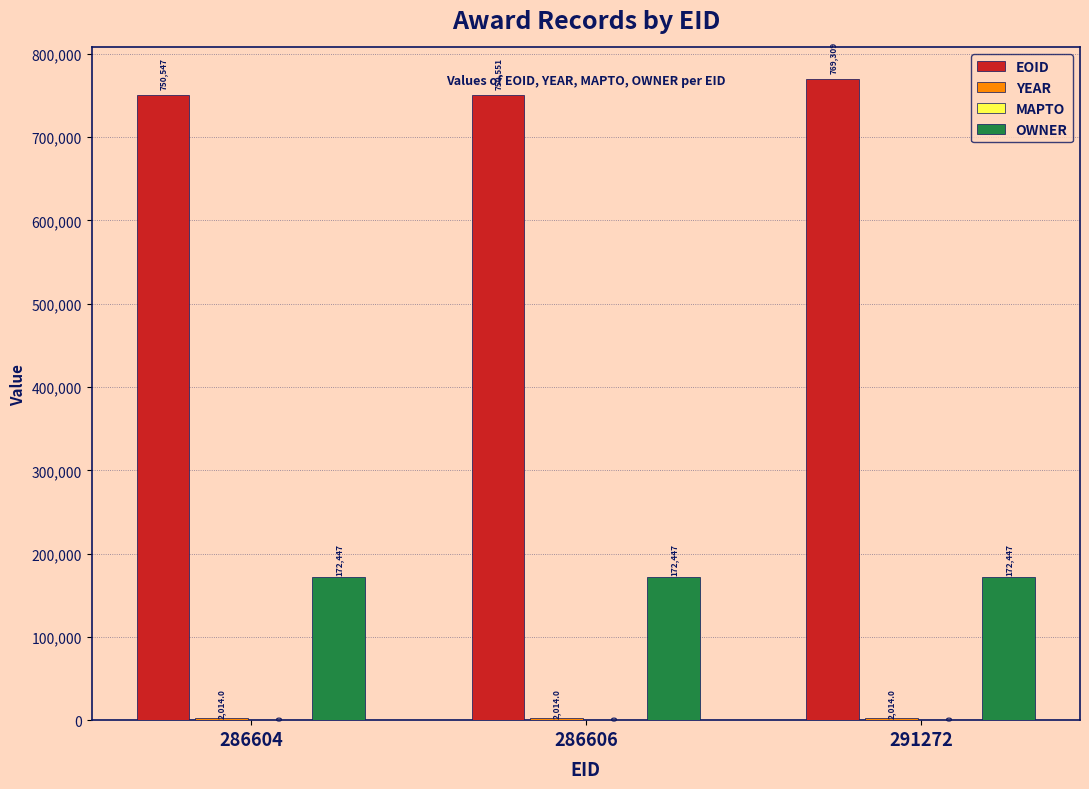

What is the maximum value shown in the chart?

769309